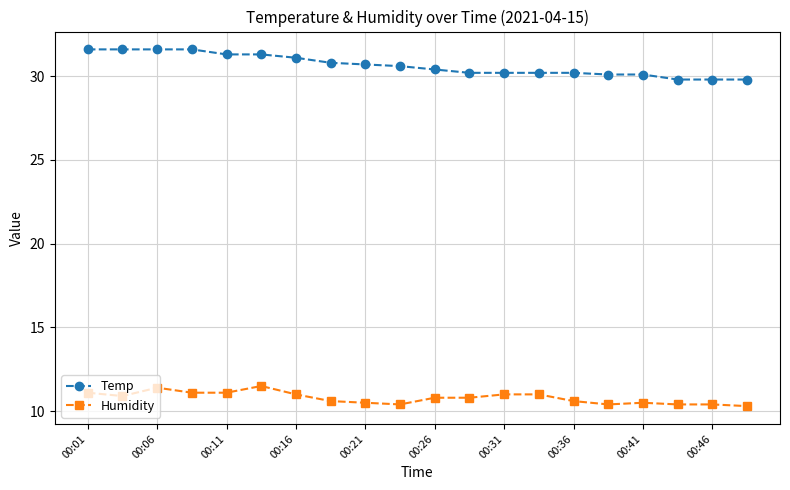

True or false: Humidity has more than 0 points higher than both neighbors.

True